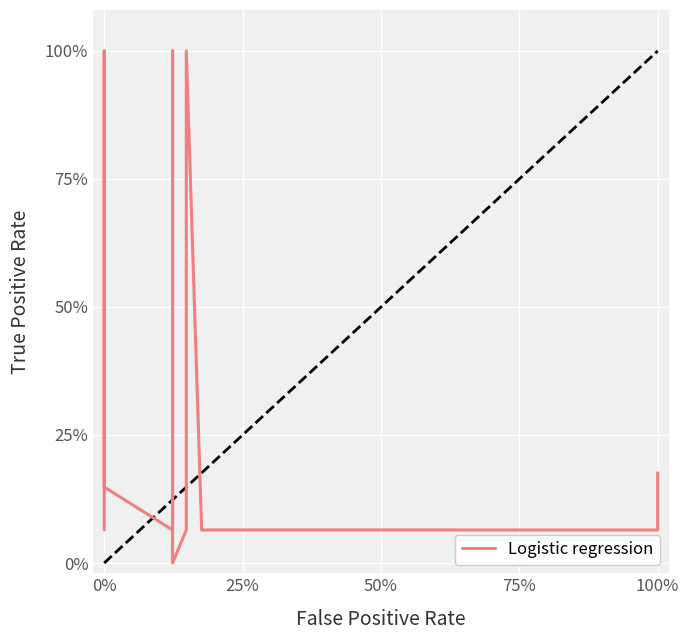

How many interior local peaks (higher than both neighbors) does the data have?

3